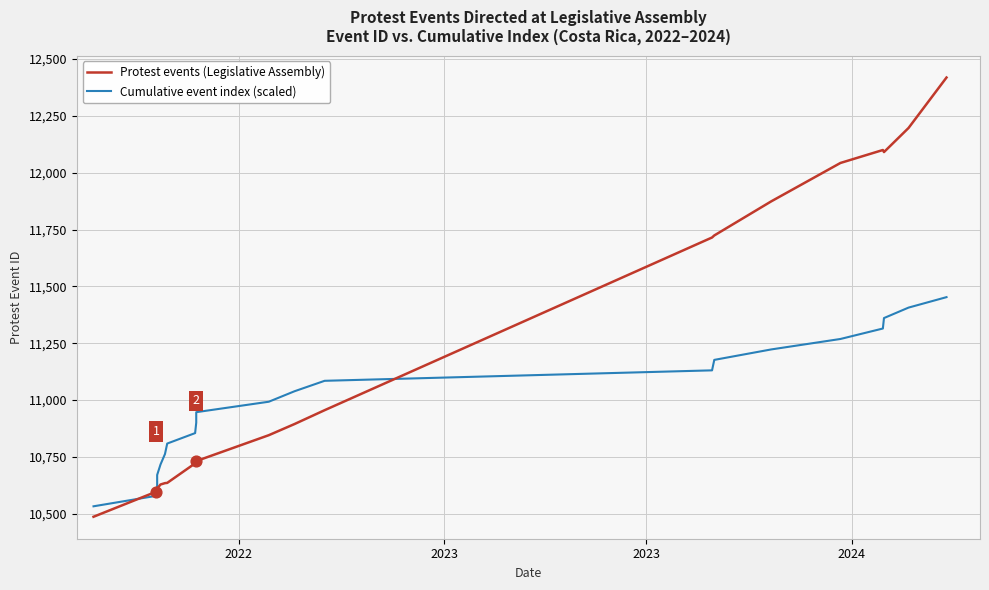

Which series contains the highest Y value?

Protest events (Legislative Assembly)